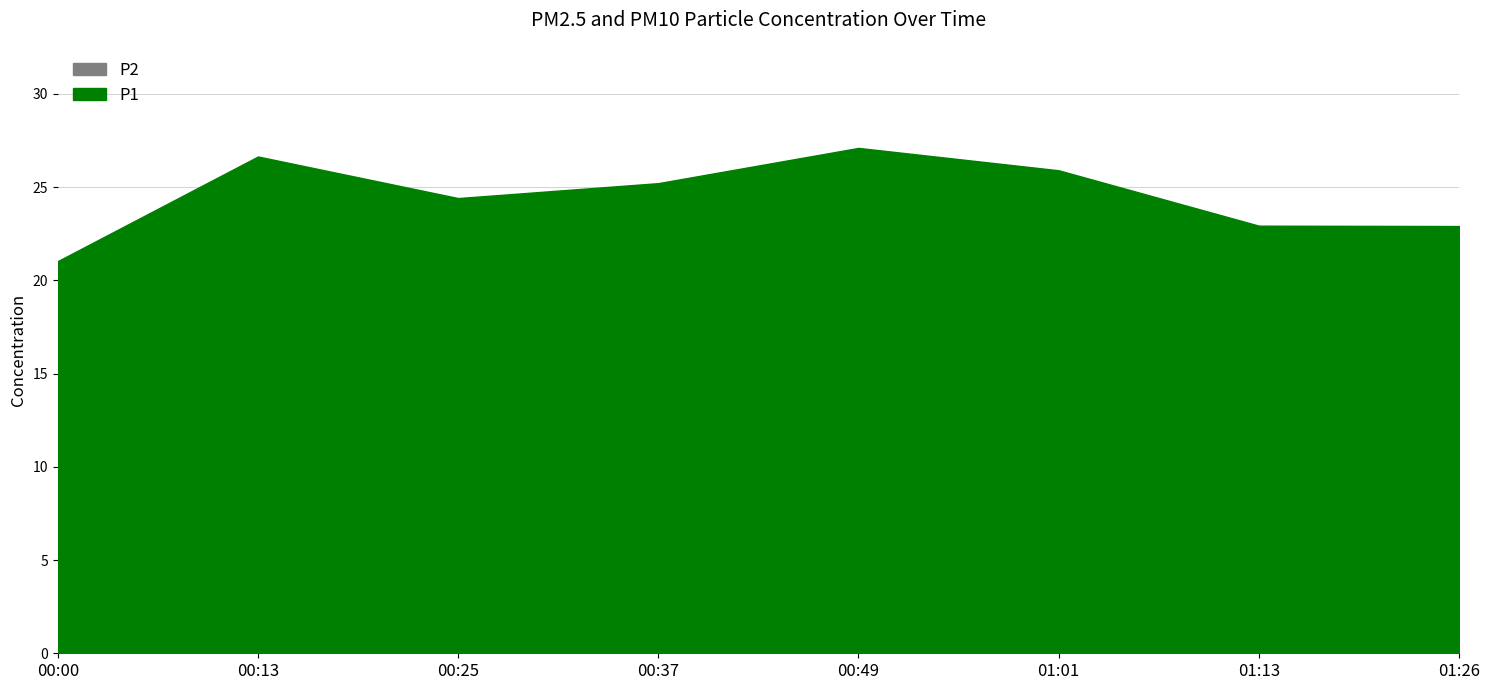

At which category does the chart reach its minimum across all series?

00:32